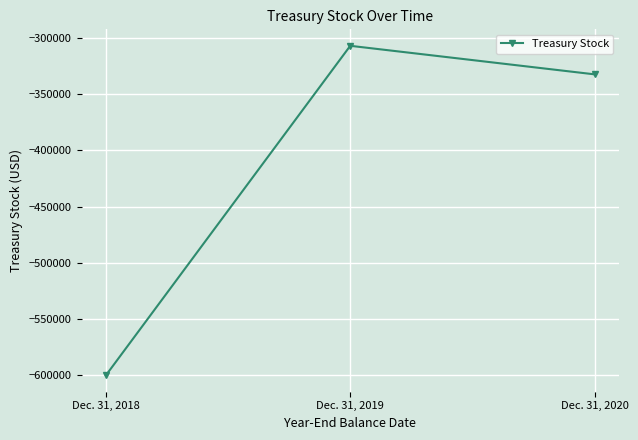

Which has a higher value, Dec. 31, 2019 or Dec. 31, 2018?

Dec. 31, 2019